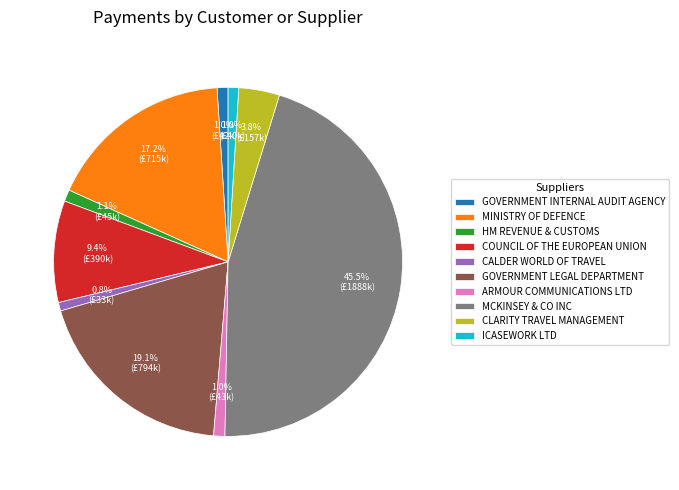

To the nearest percent, what is the combined percentage of CLARITY TRAVEL MANAGEMENT and ARMOUR COMMUNICATIONS LTD?

5%